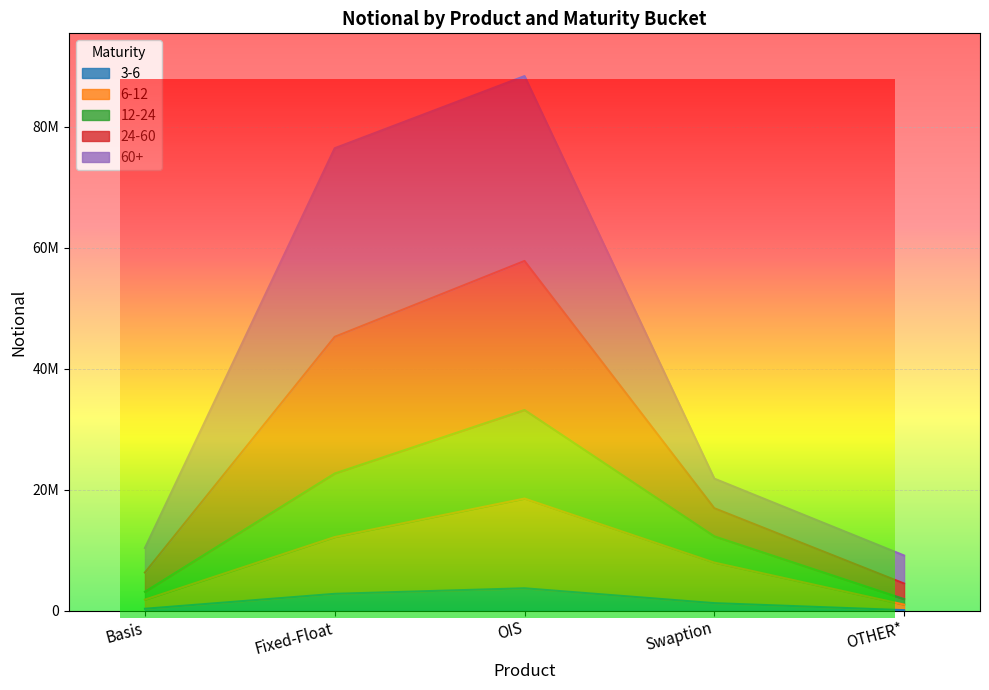

Does the chart display data point markers on the line(s)?

No